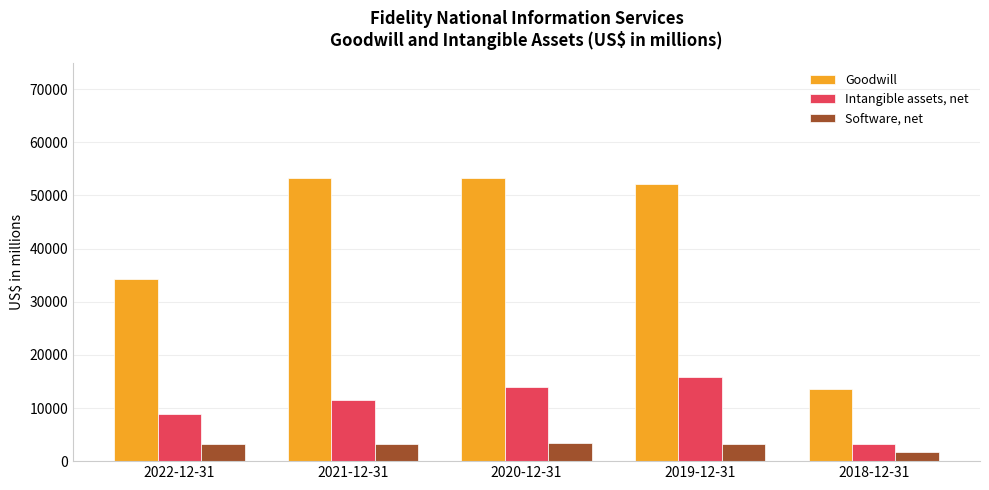

What is the label of the 2nd bar from the left?

2021-12-31